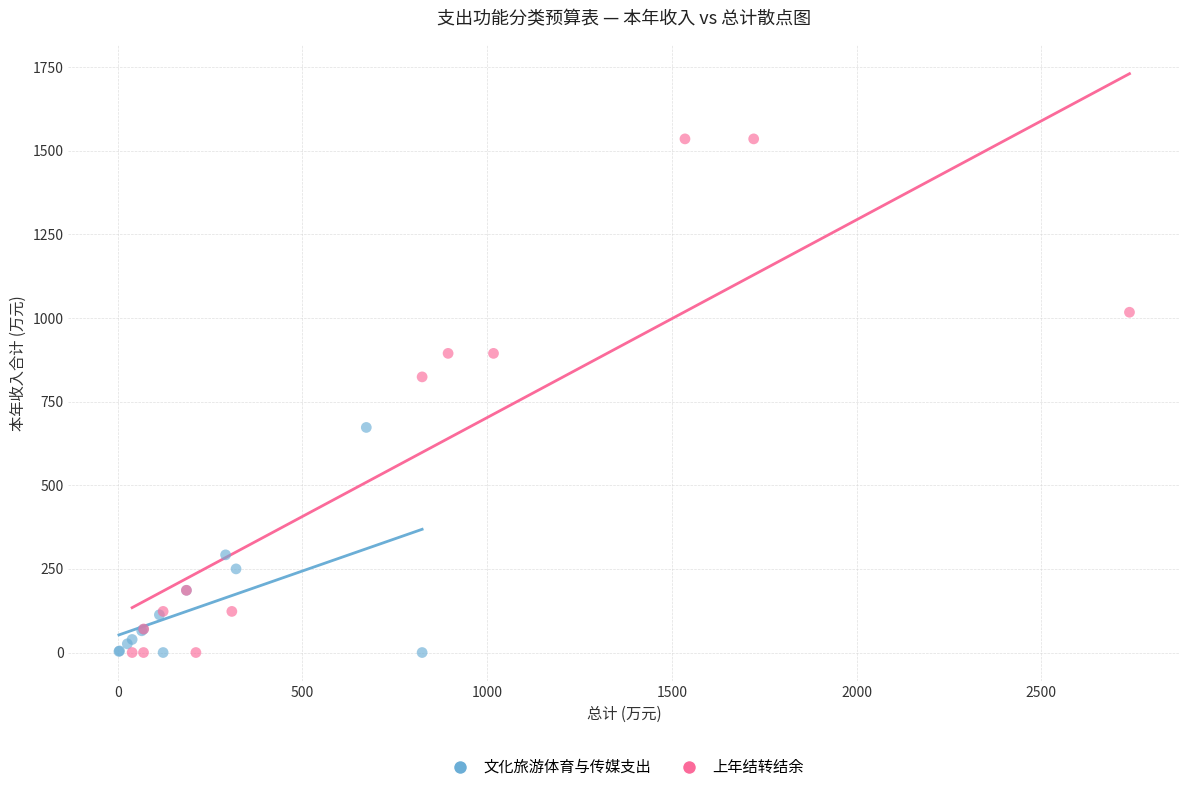

Which series reaches the maximum Y coordinate?

上年结转结余